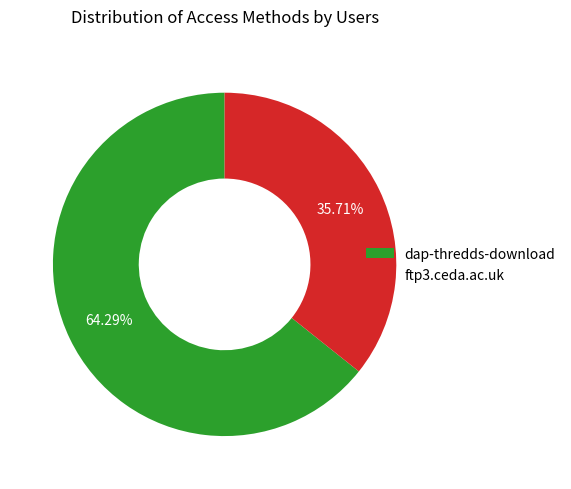

To the nearest percent, what portion does dap-thredds-download represent?

64%